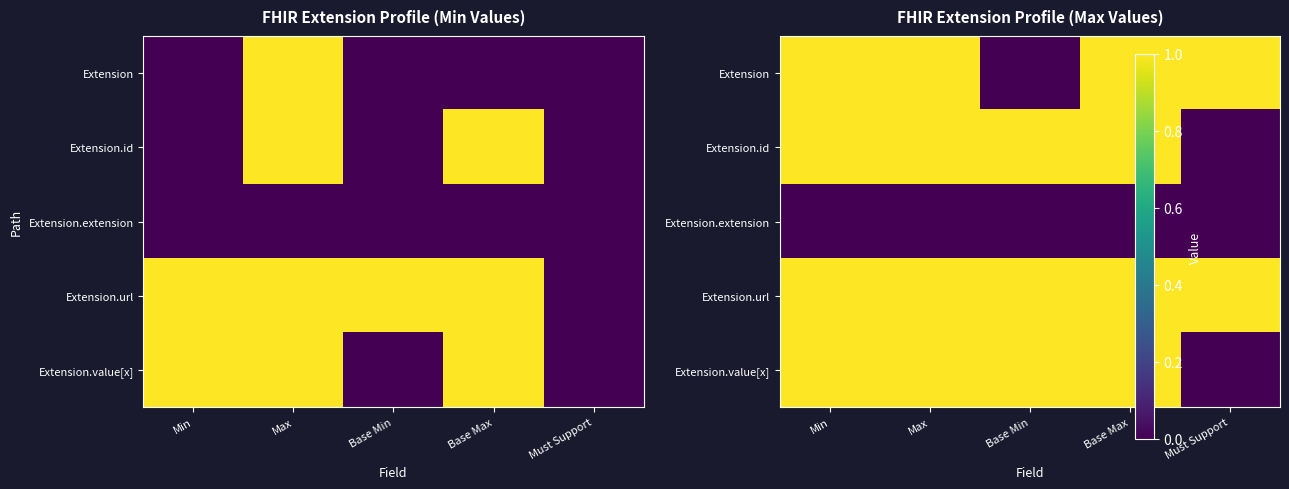

Which label corresponds to the largest value in the chart?

Min